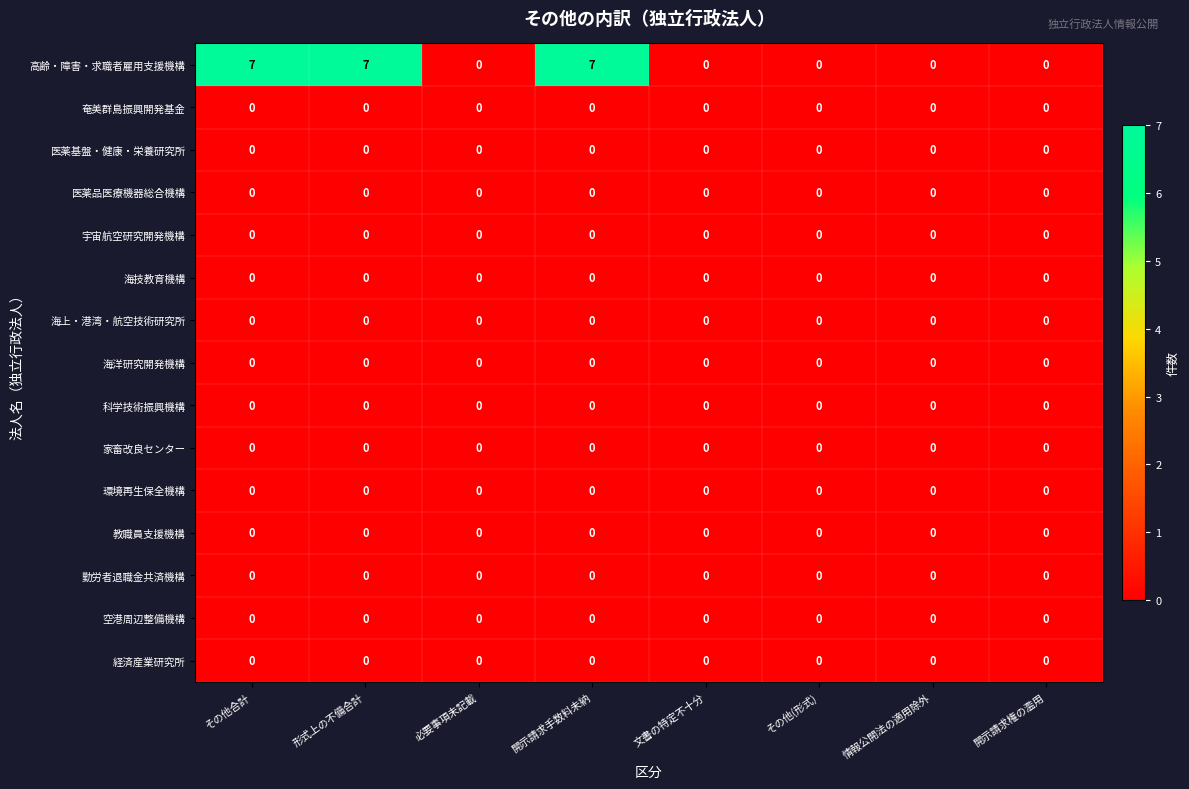

What is the maximum value shown in the chart?

7